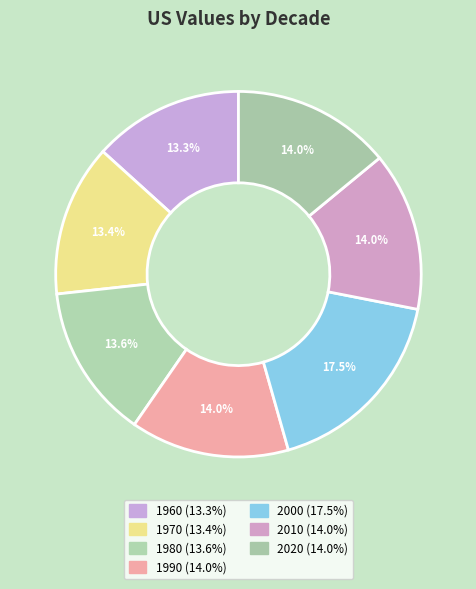

Does any single category account for the majority?

No